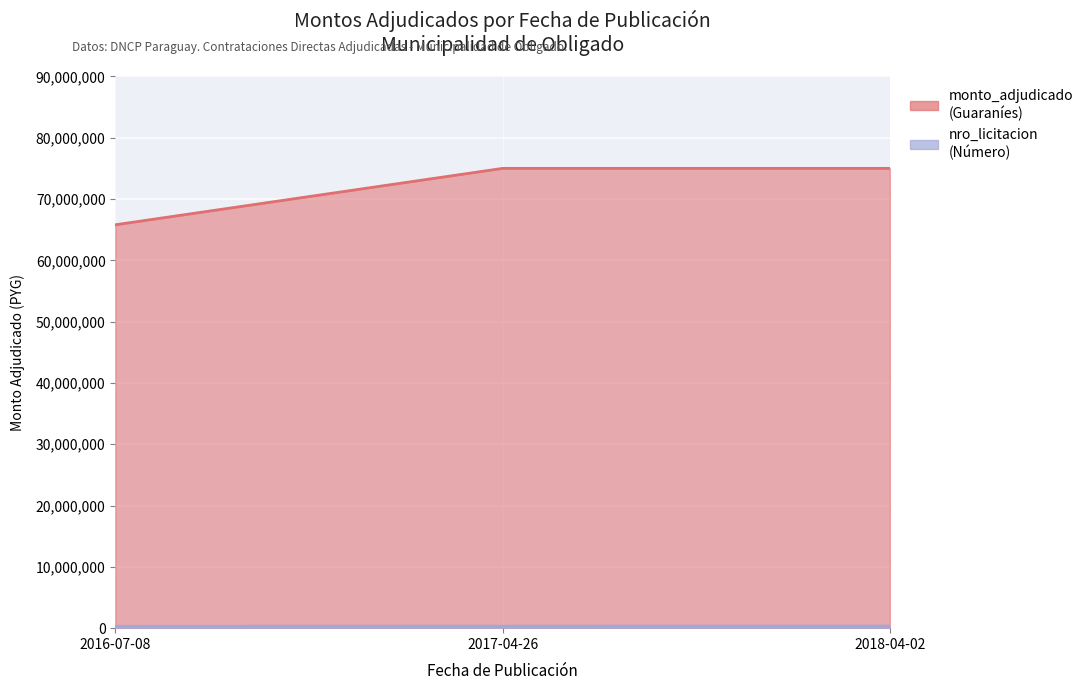

Rank the series at 2016-07-08 from lowest to highest value.

nro_licitacion, monto_adjudicado